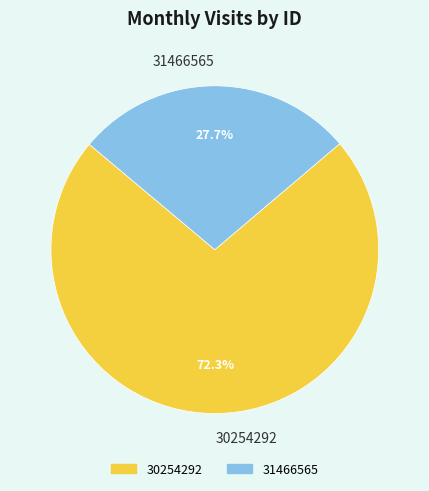

What percentage is the 30254292 slice, to the nearest percent?

72%